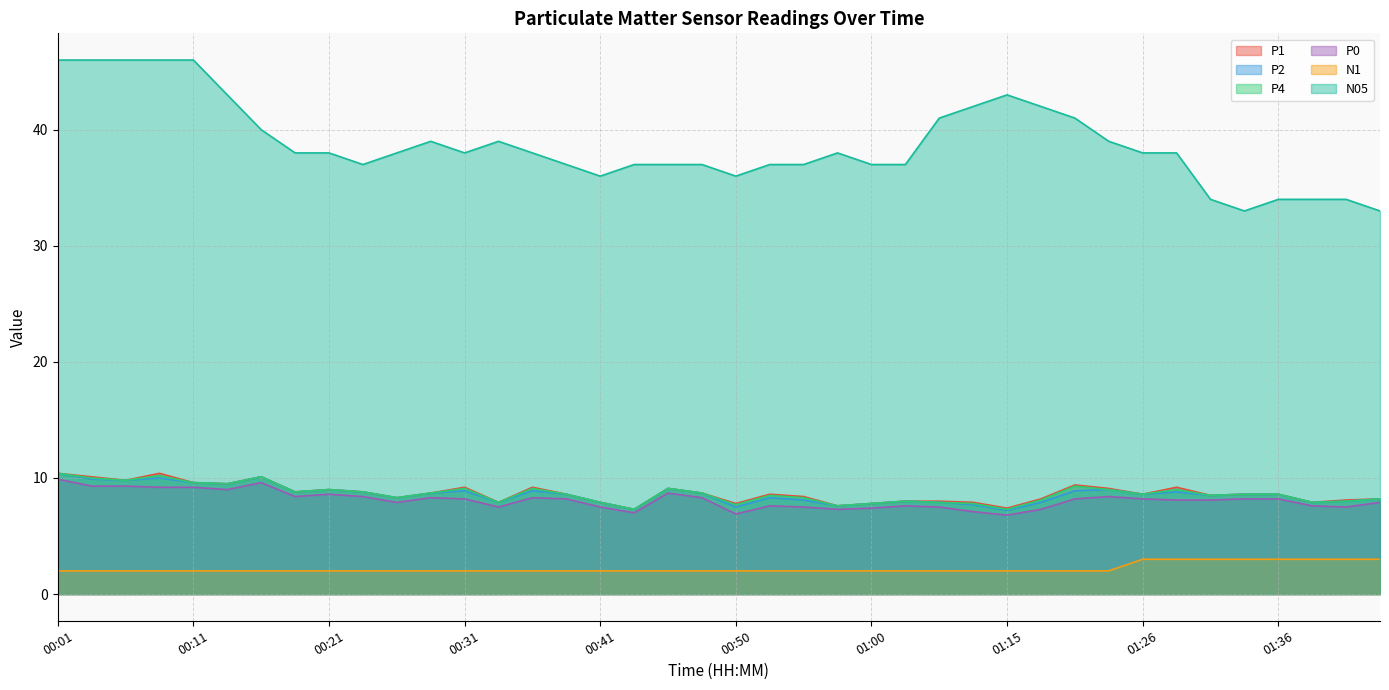

What are all the series names shown in the legend?

P1, P2, P4, P0, N1, N05